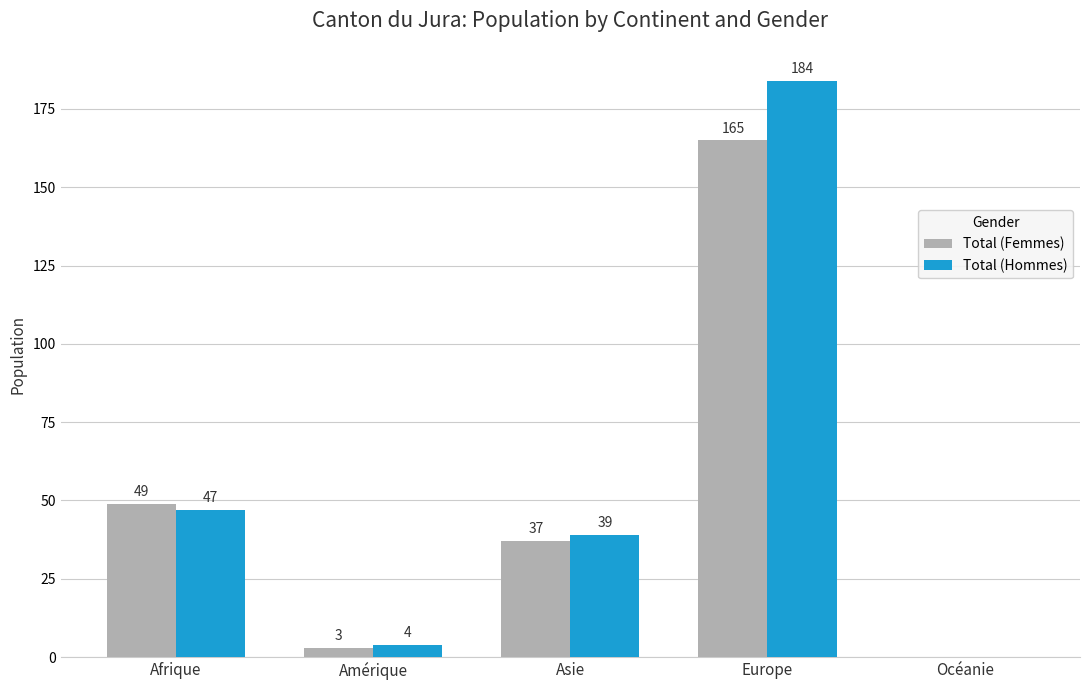

Is it true that Total (Femmes) equals 0 at Océanie?

True